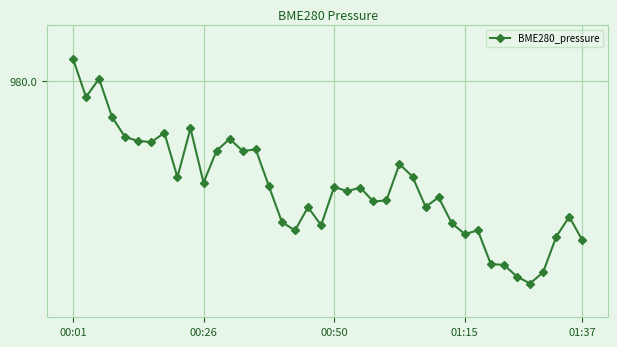

Is this an area chart (filled region under the line)?

No